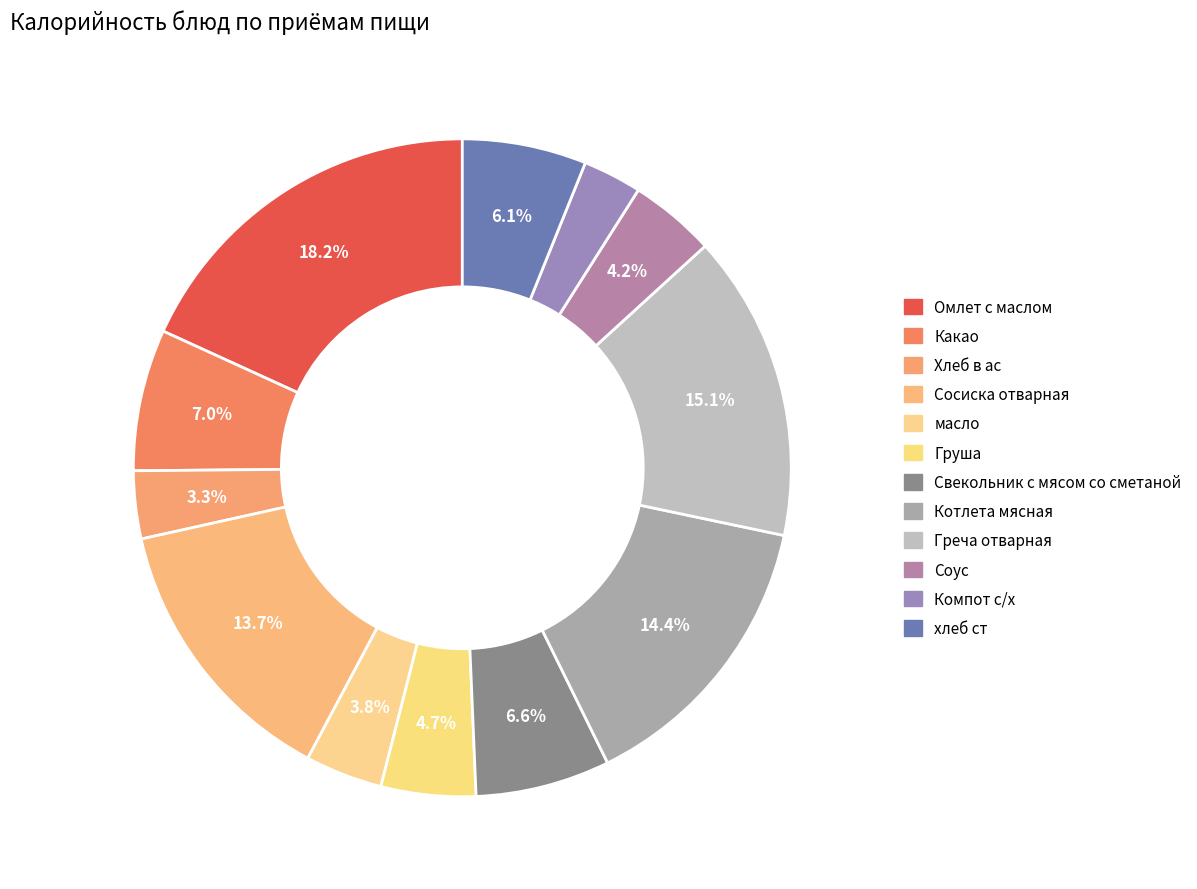

Which category has the biggest portion of the pie?

Омлет с маслом